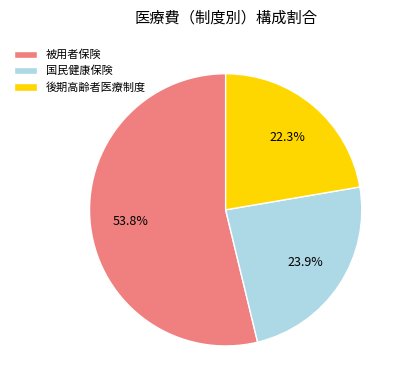

Count the number of slices in the pie.

3